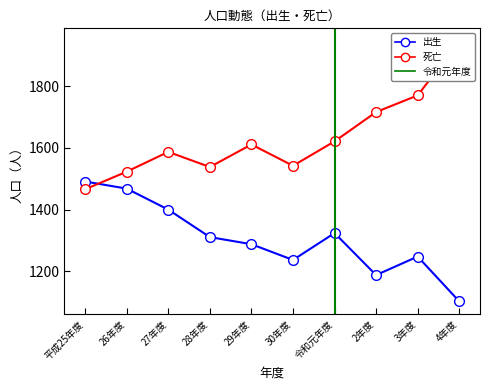

Does the chart display data point markers on the line(s)?

Yes